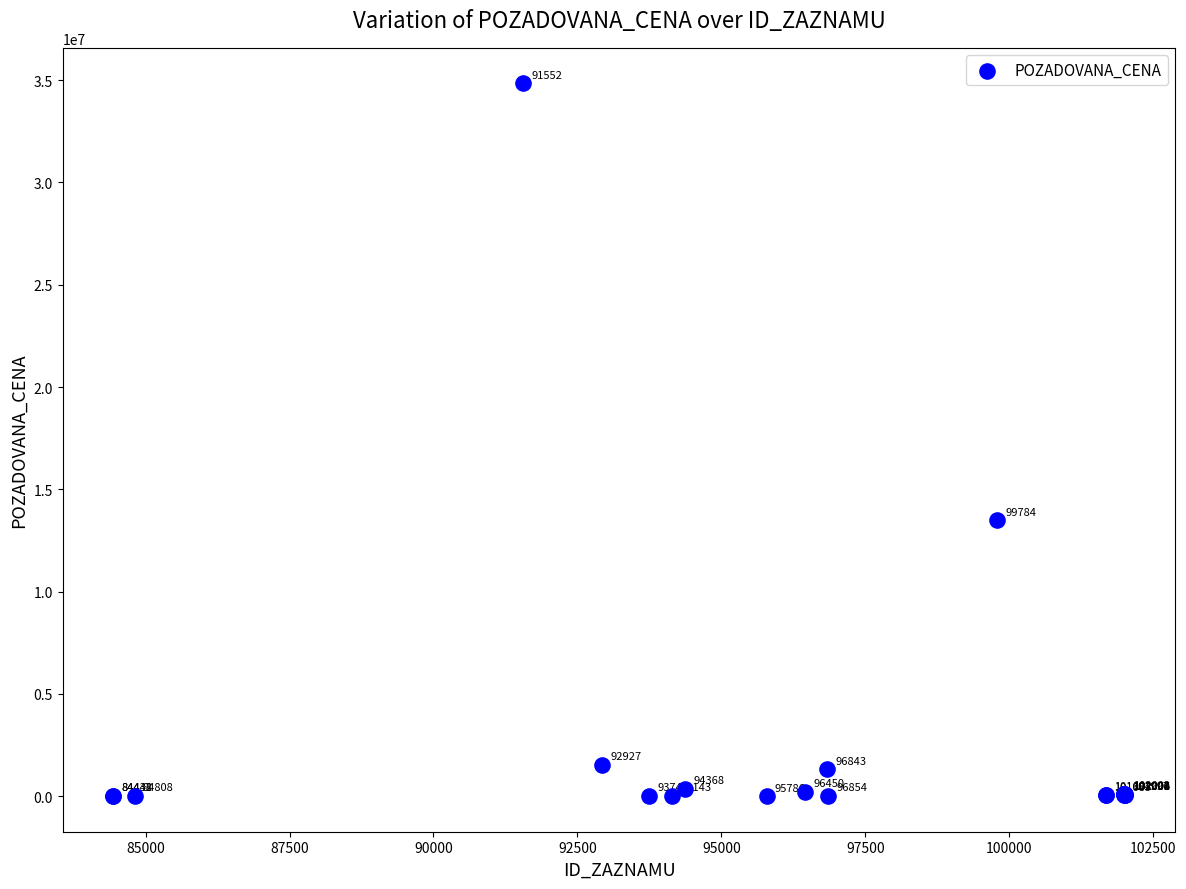

What Y value in the scatter plot is closest to 17423940?

13500000